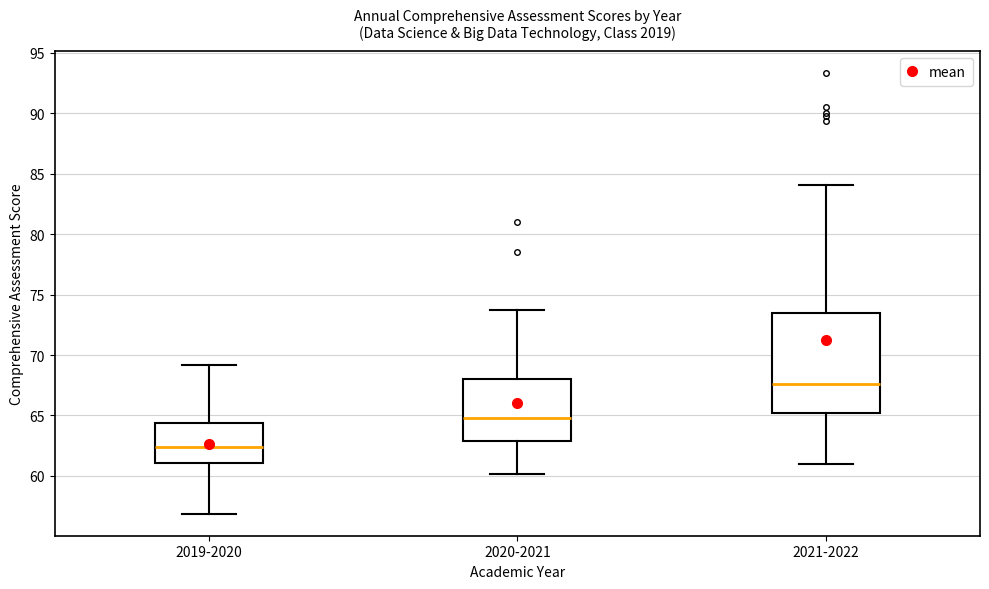

Reading left to right, read every box against the y-axis: the position of its median line, the range the box covers, and the ends of its whiskers. The values are not printed on the chart, so give them approximately, as read against the axis.

2019-2020: median 62.5, box 61.0 to 64.5, whiskers 57.0 to 69.0
2020-2021: median 65.0, box 63.0 to 68.0, whiskers 60.0 to 73.5
2021-2022: median 67.5, box 65.0 to 73.5, whiskers 61.0 to 84.0